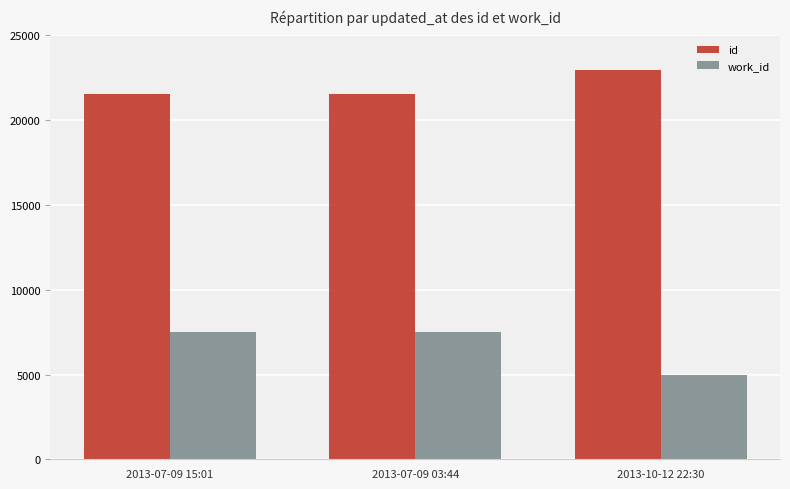

What is the value of the id bar at the 2nd from the left?

21558